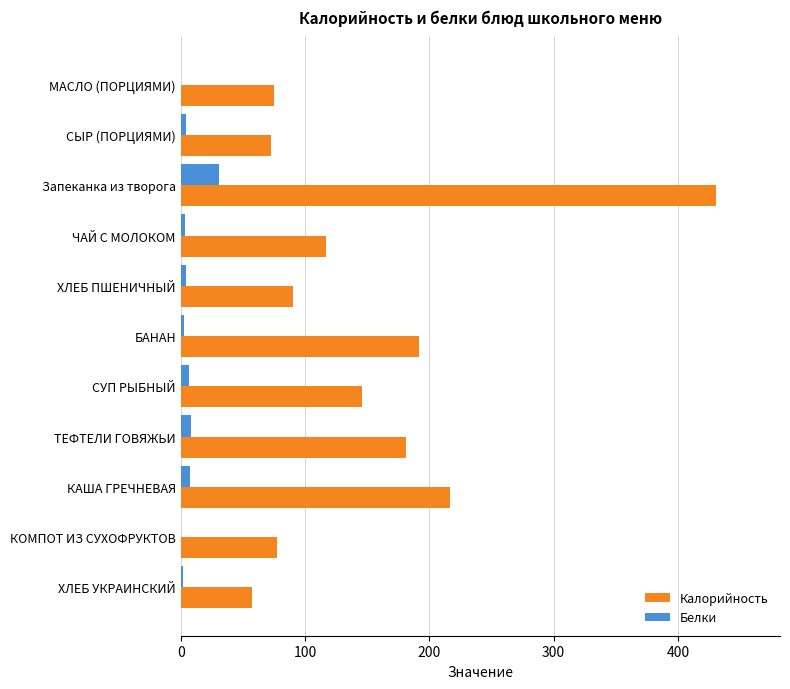

The Калорийность series shows 87.1 at ТЕФТЕЛИ ГОВЯЖЬИ. True or false?

False